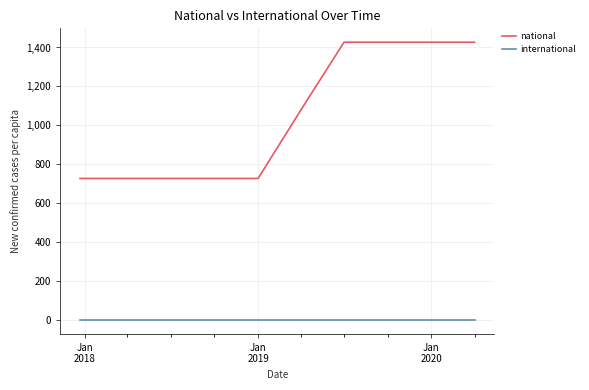

What is the difference between the second highest and minimum values in the national series?

700